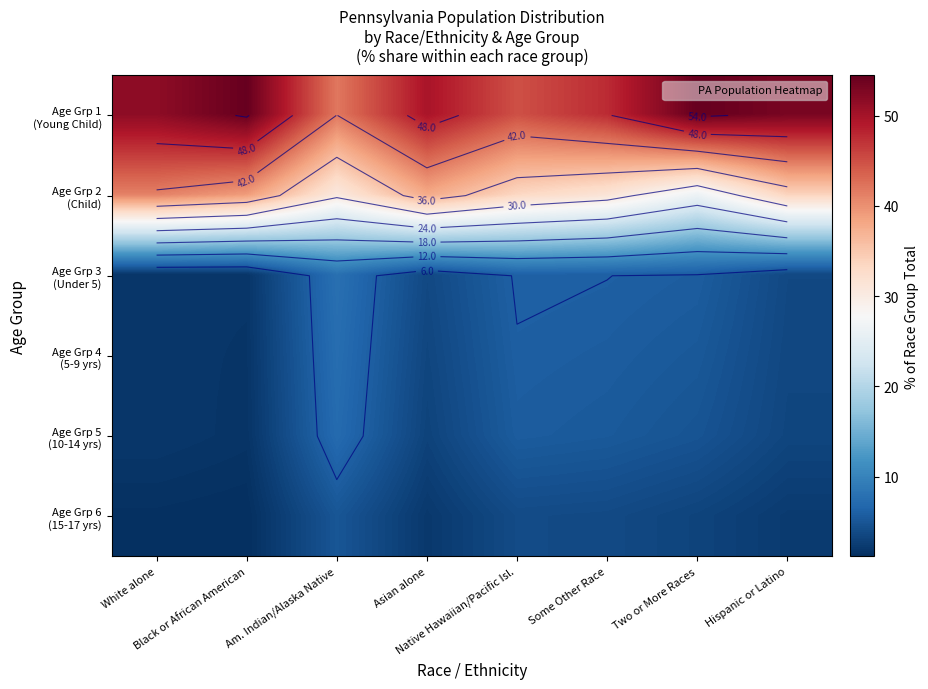

What is the average value of the Age Grp 2 (Child) series?

34.3